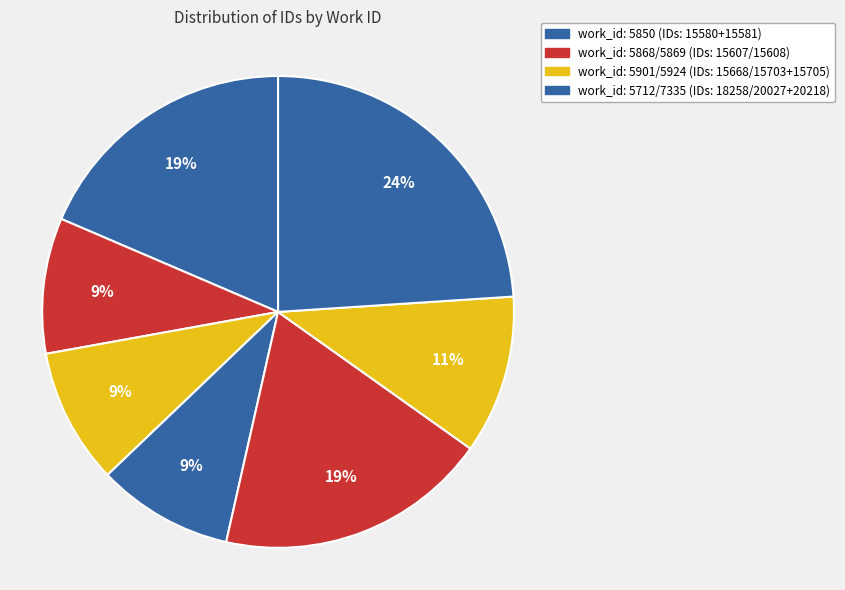

How many segments does this pie chart have?

7